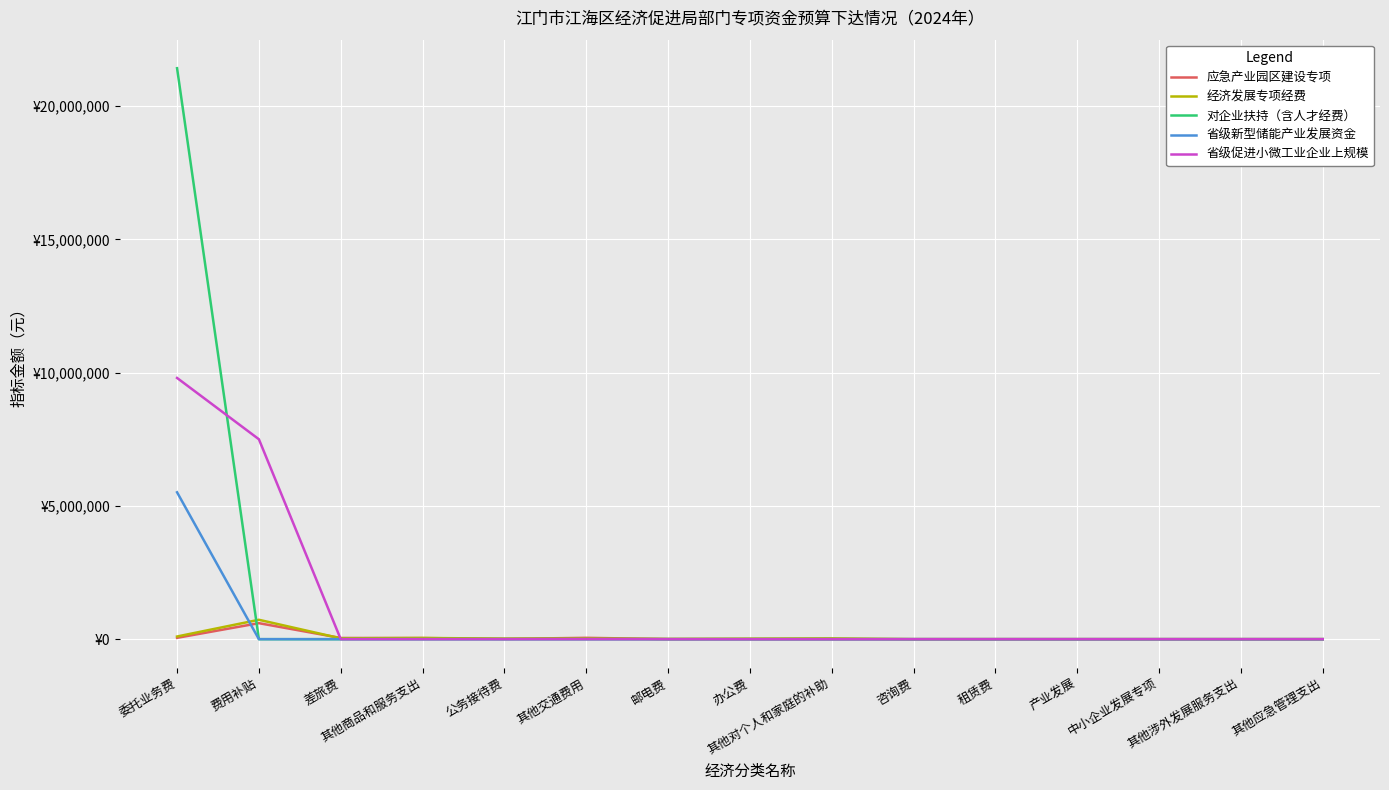

Does the chart have visible grid lines?

Yes